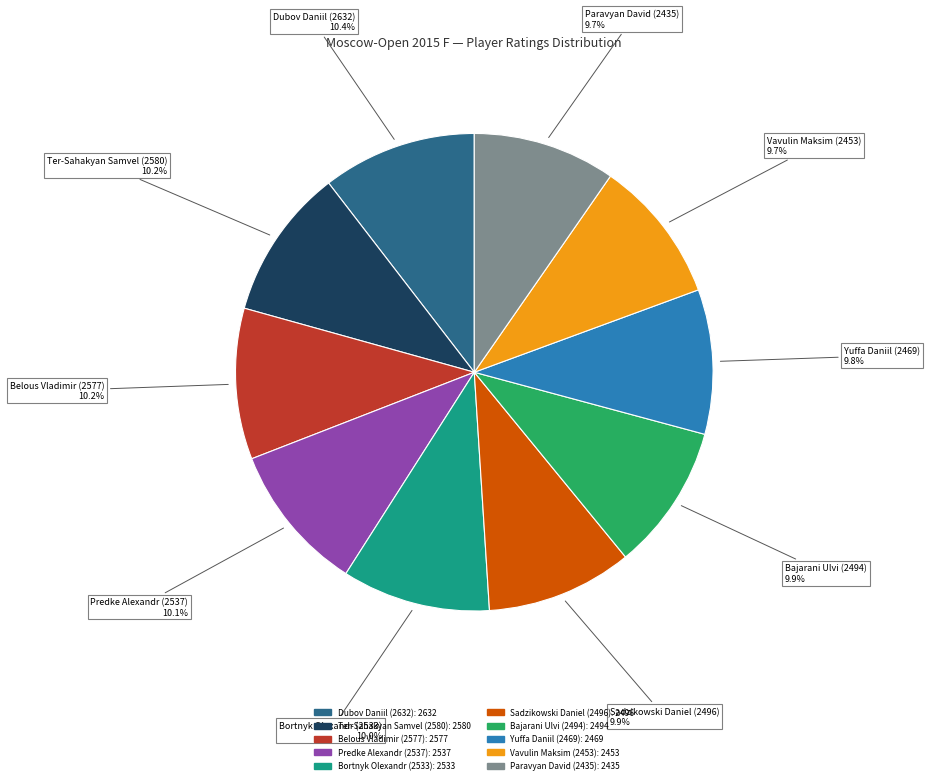

Combined, do Dubov Daniil (2632) and Vavulin Maksim (2453) account for over 50%?

No